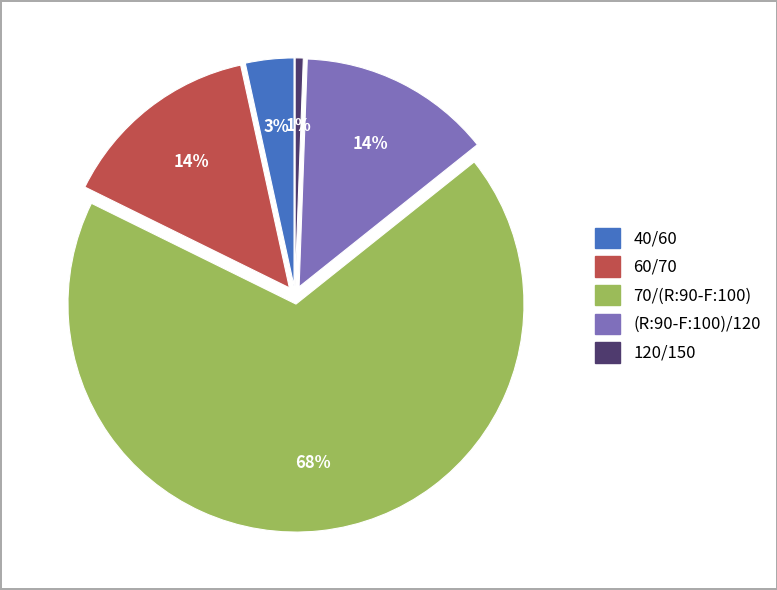

Is the sum of 70/(R:90-F:100) and 120/150 greater than half?

Yes